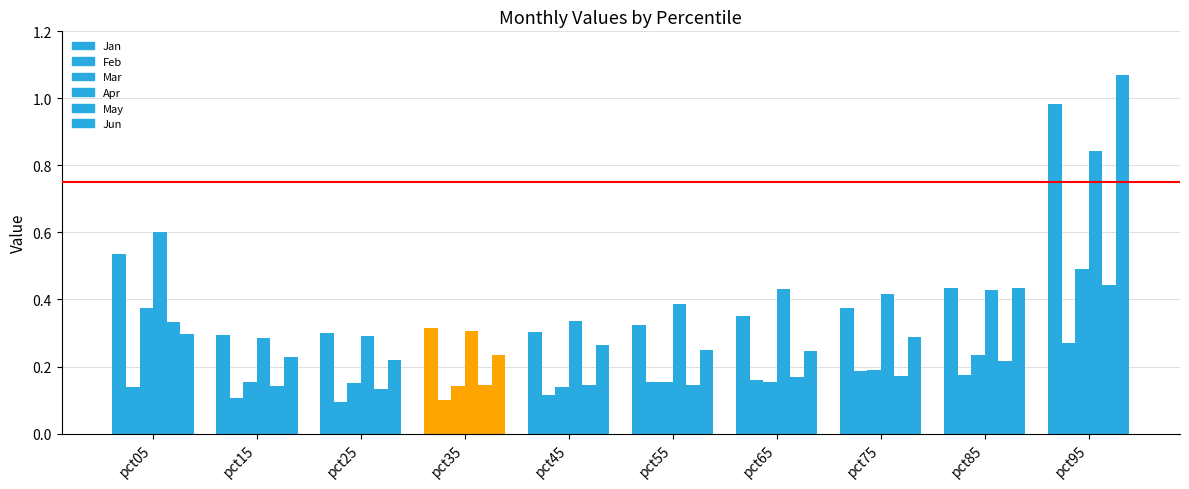

What is the difference between the highest and lowest values at pct95?

0.8